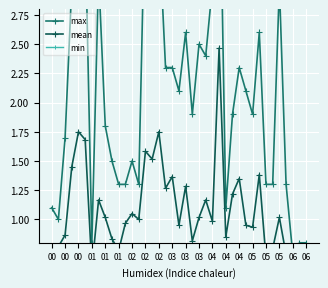

Rank the series at 31 from highest to lowest value.

max, mean, min